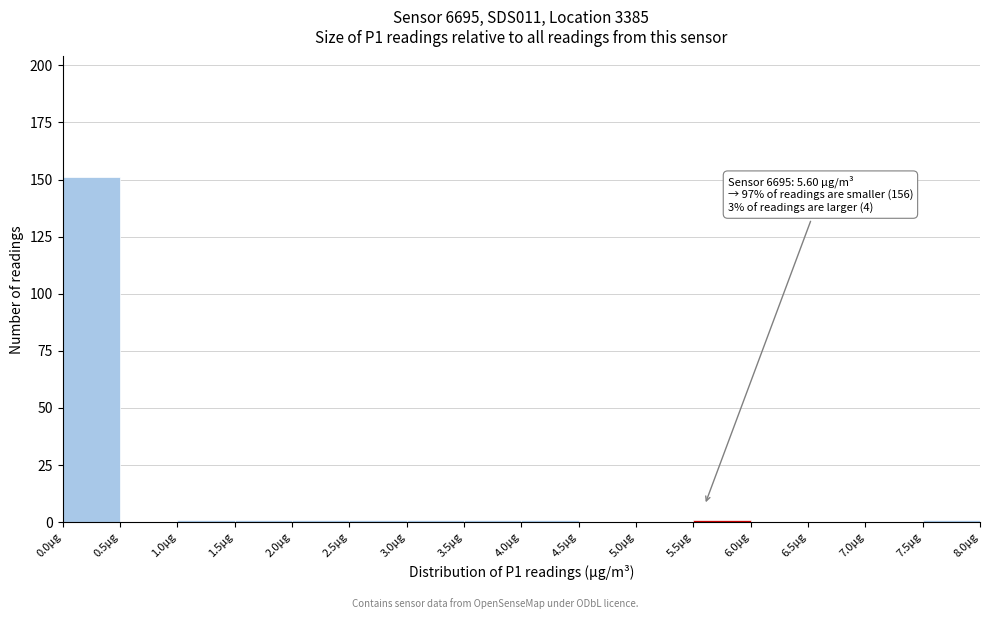

Which range on the x-axis has the tallest bar?

0.0 to 0.5